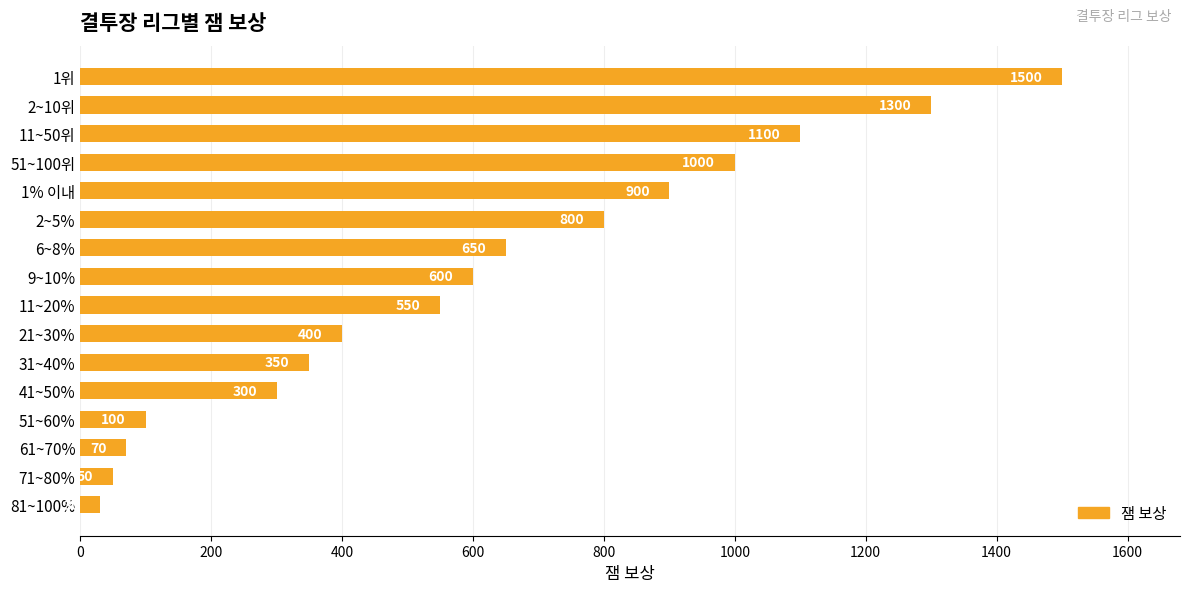

True or false: the data shows 400 at 21~30%.

True